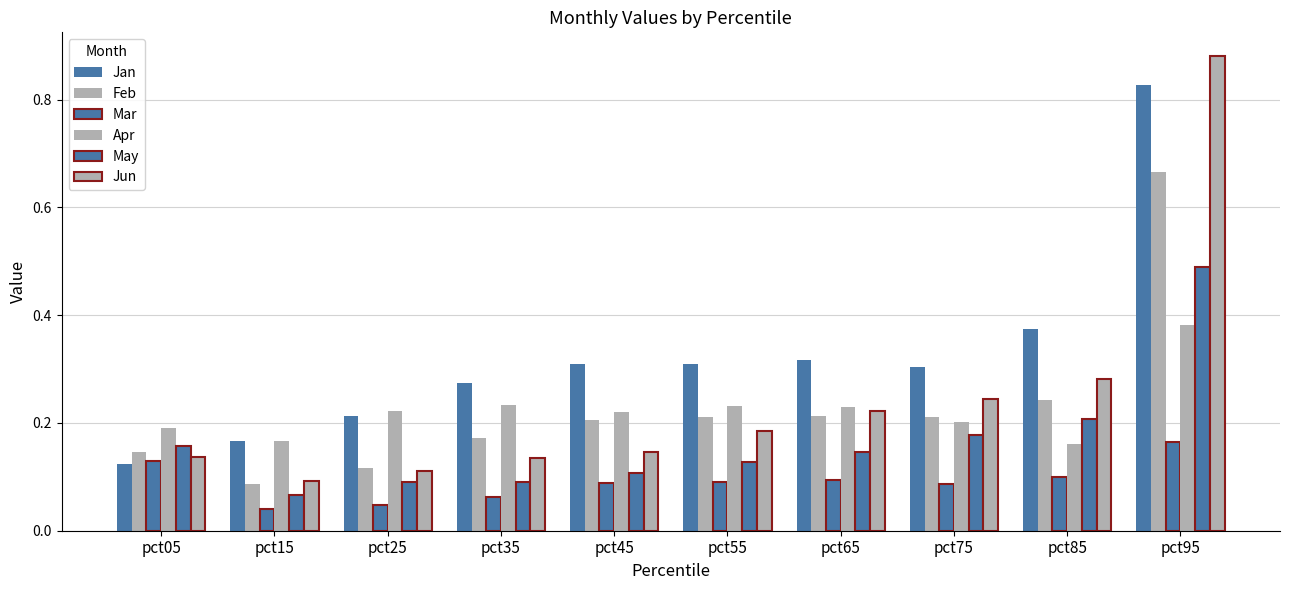

What is the approximate value of May at pct05?

0.2